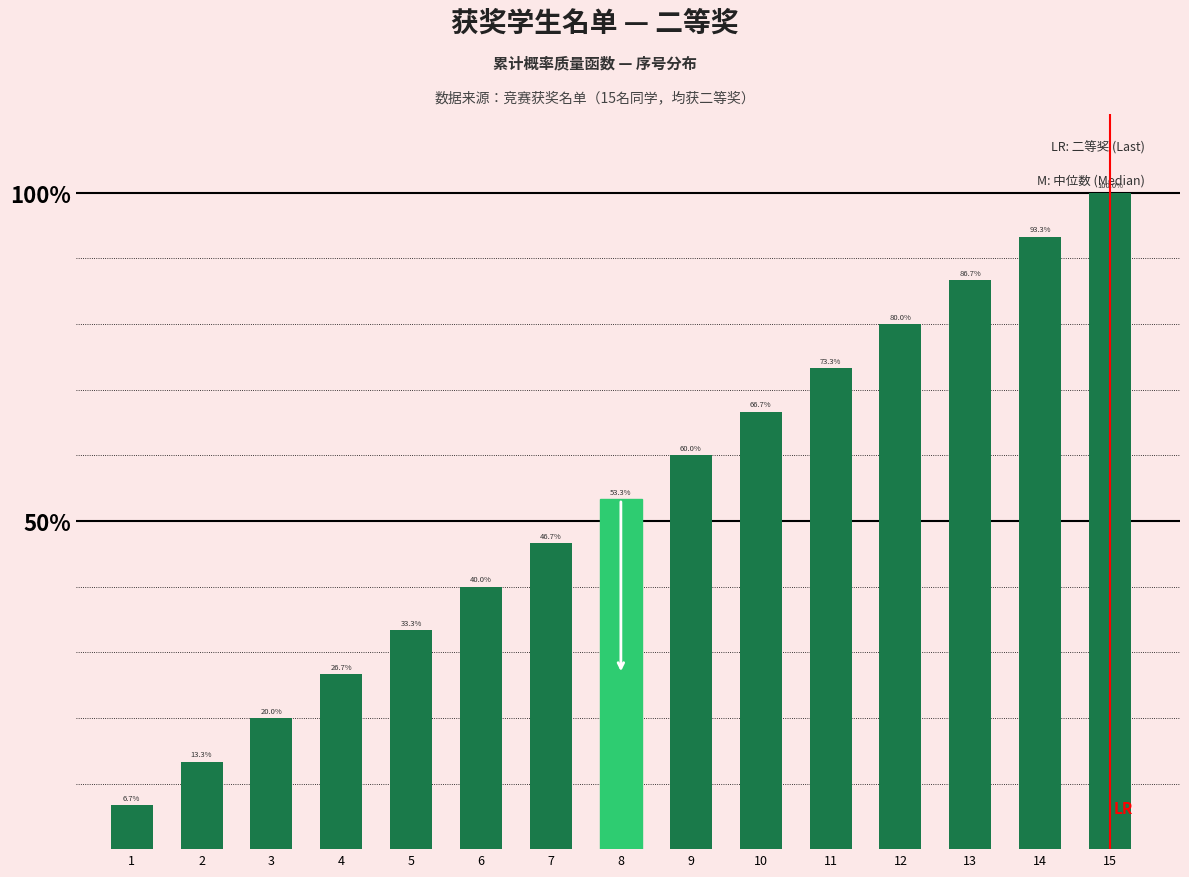

Which label corresponds to the smallest value in the chart?

1